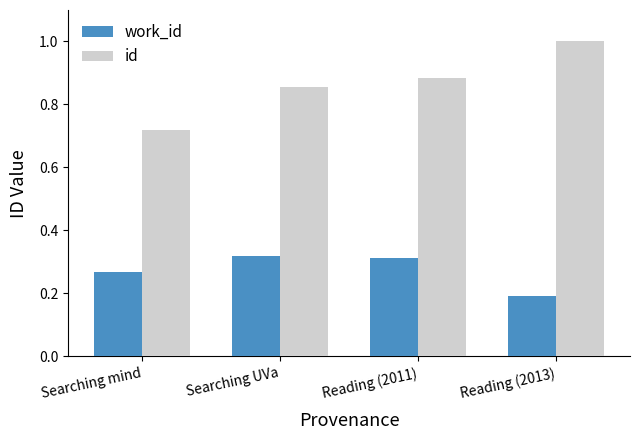

Which label corresponds to the smallest value in the chart?

Reading (2013)